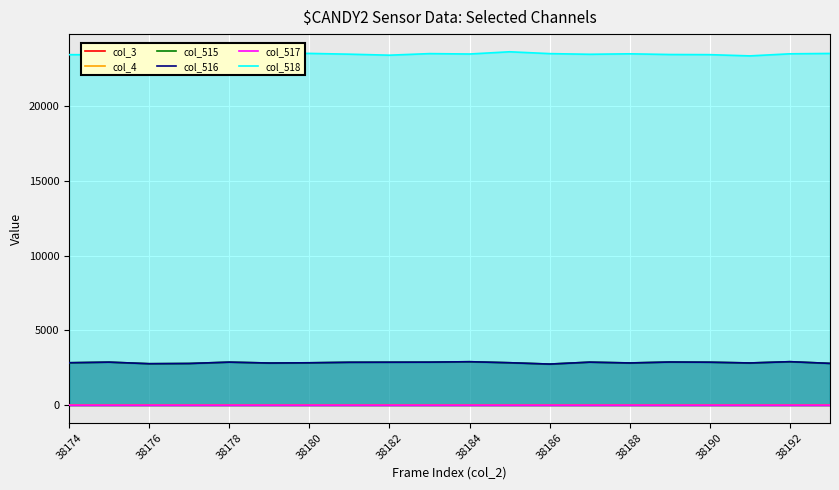

Reading left to right, list all the values displayed in this chart.

col_3: 0	0	0	0	0	0	0	0	0	0	0	0	0	0	0	0	0	0	0	0
col_4: 0	0	0	0	0	0	0	0	0	0	0	0	0	0	0	0	0	0	0	0
col_515: 2839	2880	2775	2790	2880	2821	2836	2871	2875	2879	2908	2840	2750	2879	2827	2887	2875	2825	2910	2797
col_516: 2839	2880	2775	2790	2880	2820	2836	2870	2875	2879	2908	2840	2750	2879	2824	2887	2875	2824	2910	2796
col_517: 0	0	0	0	0	1	0	1	0	0	0	0	0	0	1	0	0	1	0	1
col_518: 23466	23458	23514	23526	23402	23545	23550	23498	23431	23536	23510	23659	23536	23492	23523	23476	23466	23384	23523	23547